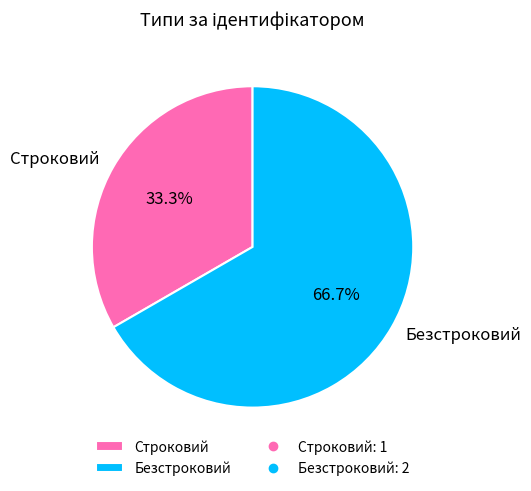

Which slice is the smallest?

Строковий